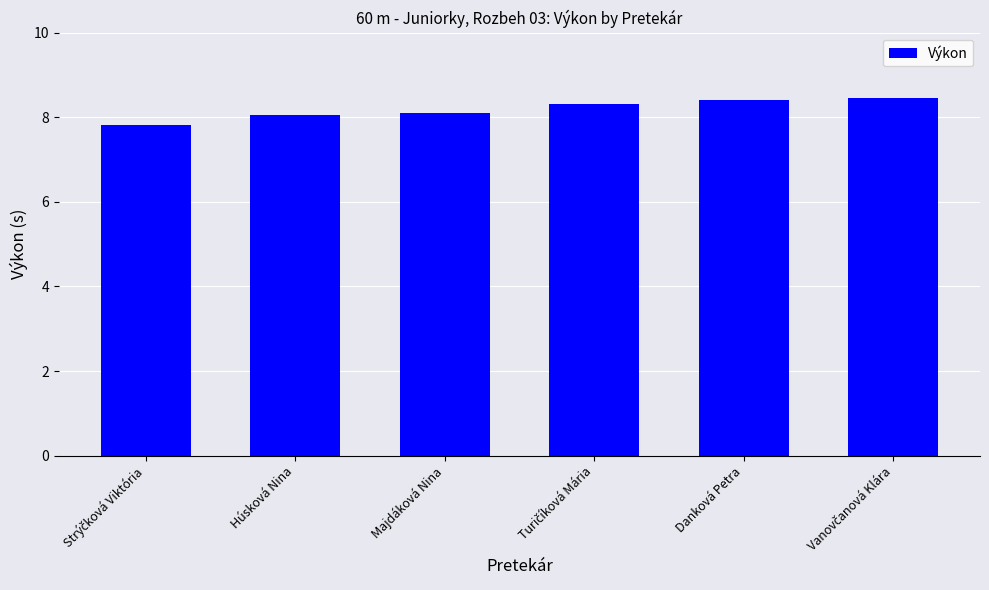

What is the value of the 1st bar from the left?

7.8